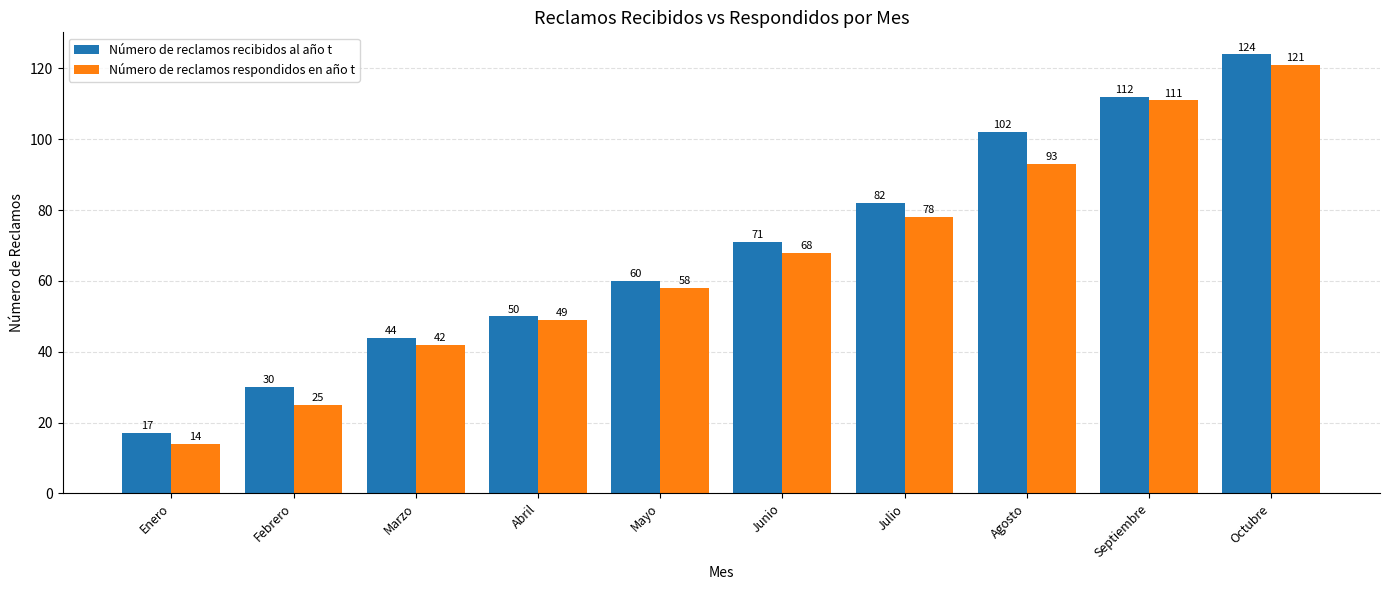

What is the label of the 4th bar from the right?

Julio